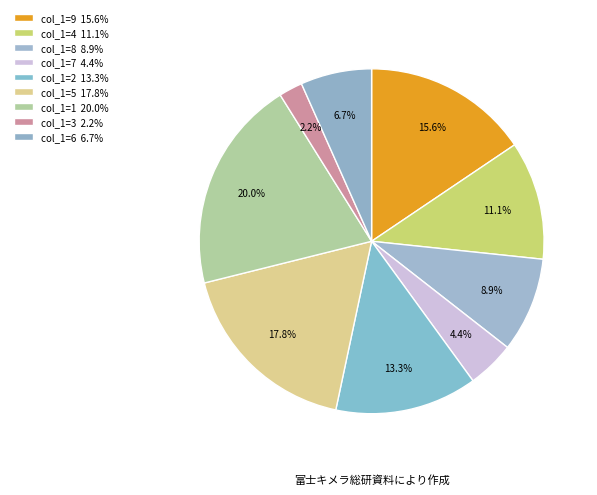

How many segments does this pie chart have?

9